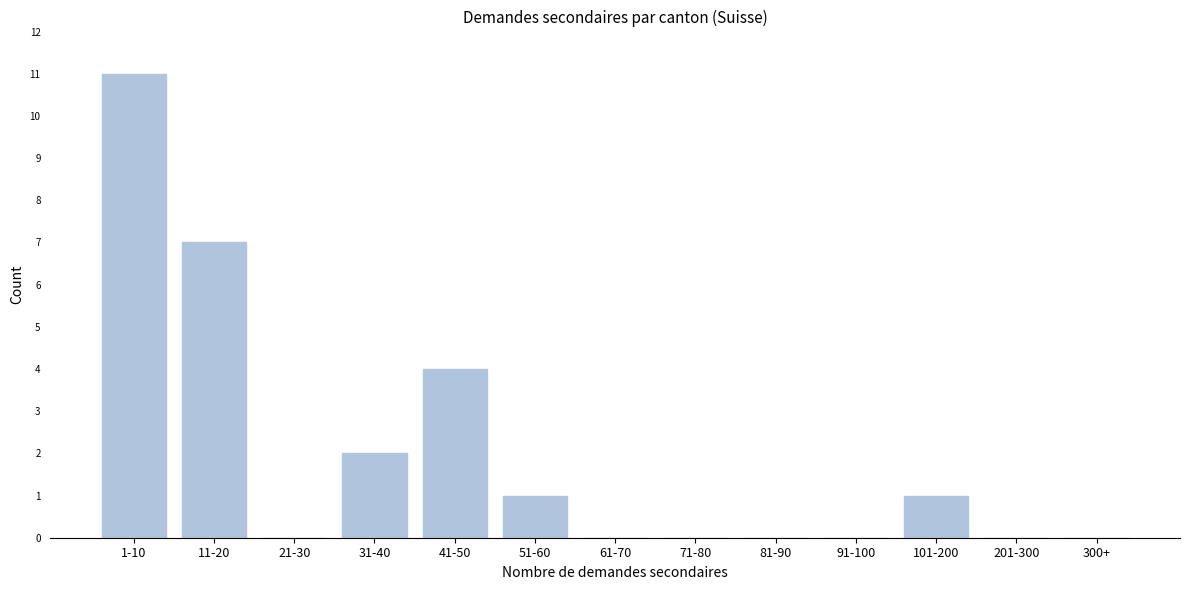

Reading left to right, extract all data points from this chart.

1-10=11	11-20=7	21-30=0	31-40=2	41-50=4	51-60=1	61-70=0	71-80=0	81-90=0	91-100=0	101-200=1	201-300=0	300+=0